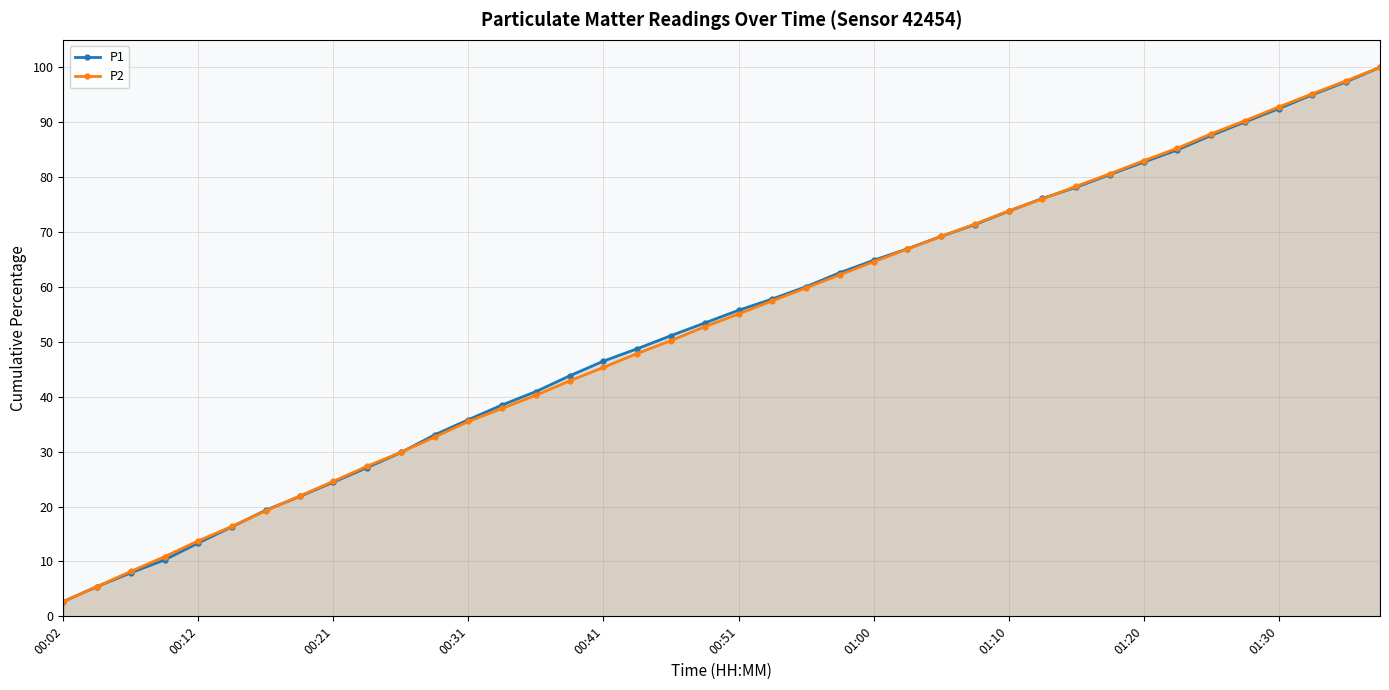

True or false: P1 has more than 1 points higher than both neighbors.

False